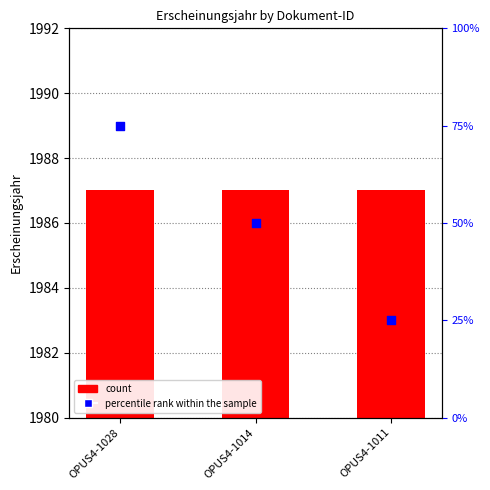

What is the total value across all series at OPUS4-1028?

2062